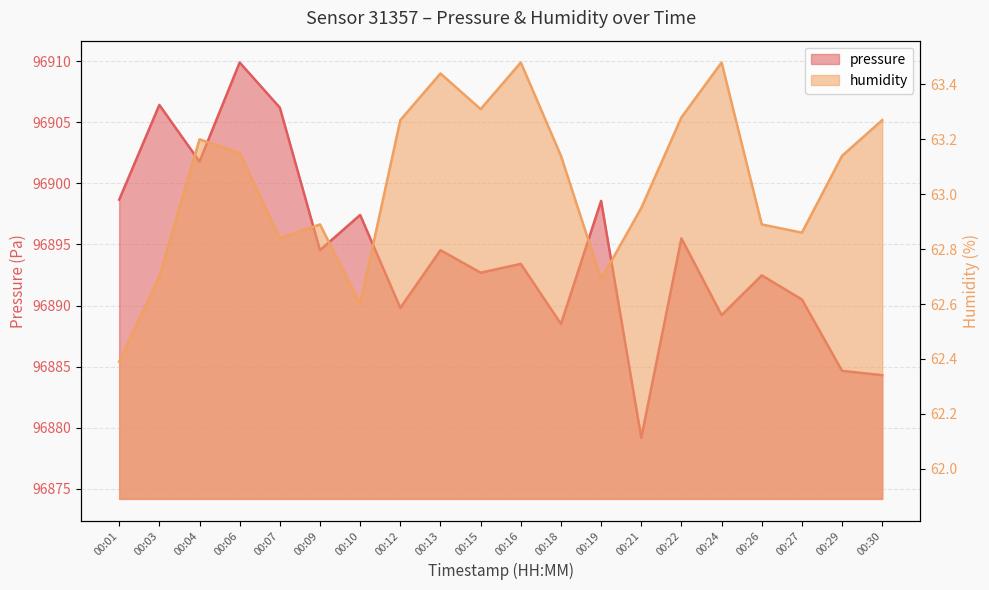

Reading left to right, extract all data points from this chart.

pressure: 00:01=96898.7	00:03=96906.4	00:04=96901.8	00:06=96909.9	00:07=96906.2	00:09=96894.5	00:10=96897.4	00:12=96889.8	00:13=96894.5	00:15=96892.7	00:16=96893.4	00:18=96888.5	00:19=96898.6	00:21=96879.2	00:22=96895.5	00:24=96889.2	00:26=96892.5	00:27=96890.5	00:29=96884.7	00:30=96884.3
humidity: 00:01=62.4	00:03=62.7	00:04=63.2	00:06=63.1	00:07=62.8	00:09=62.9	00:10=62.6	00:12=63.3	00:13=63.4	00:15=63.3	00:16=63.5	00:18=63.1	00:19=62.7	00:21=63.0	00:22=63.3	00:24=63.5	00:26=62.9	00:27=62.9	00:29=63.1	00:30=63.3